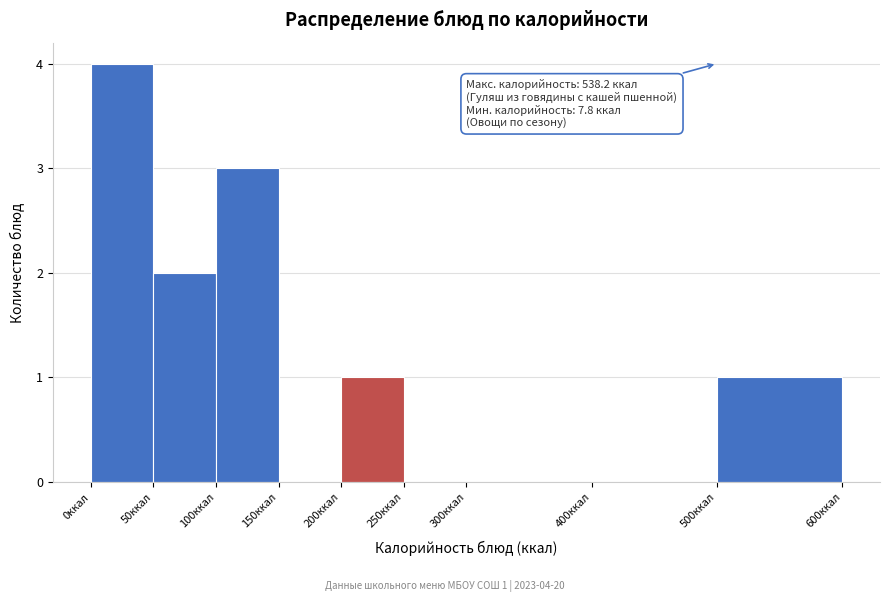

Over which range of the x-axis is the bar tallest?

0 to 50